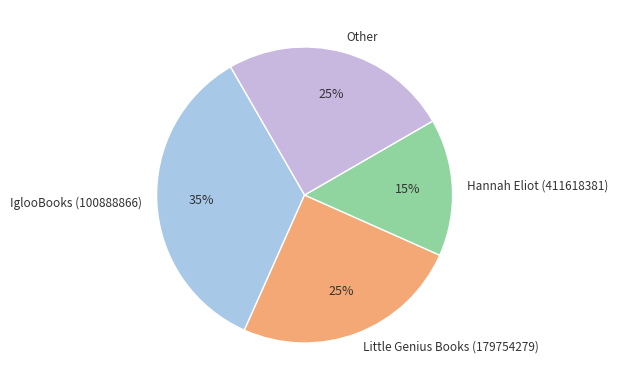

Between Little Genius Books (179754279) and IglooBooks (100888866), which is larger?

IglooBooks (100888866)